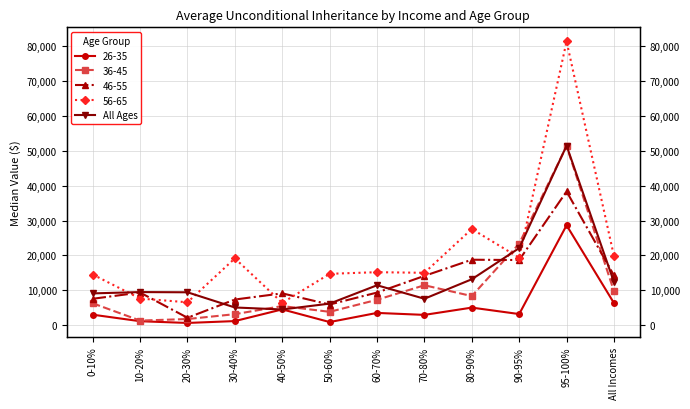

The chart shows a value of 4483 at 40-50%. True or false?

True